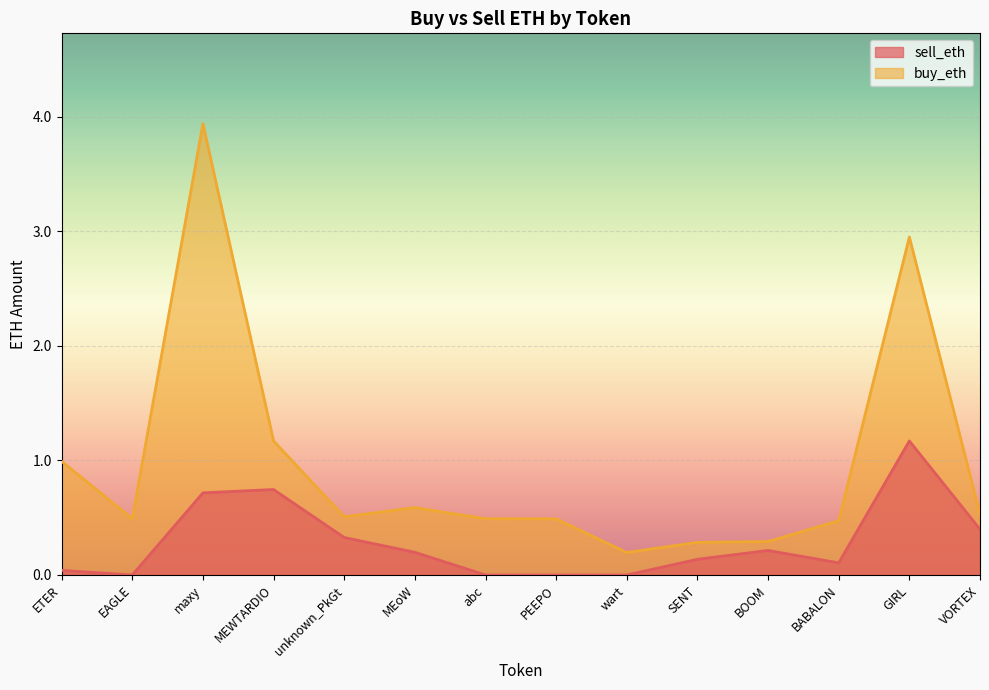

At abc, list the series in order from largest to smallest.

buy_eth, sell_eth